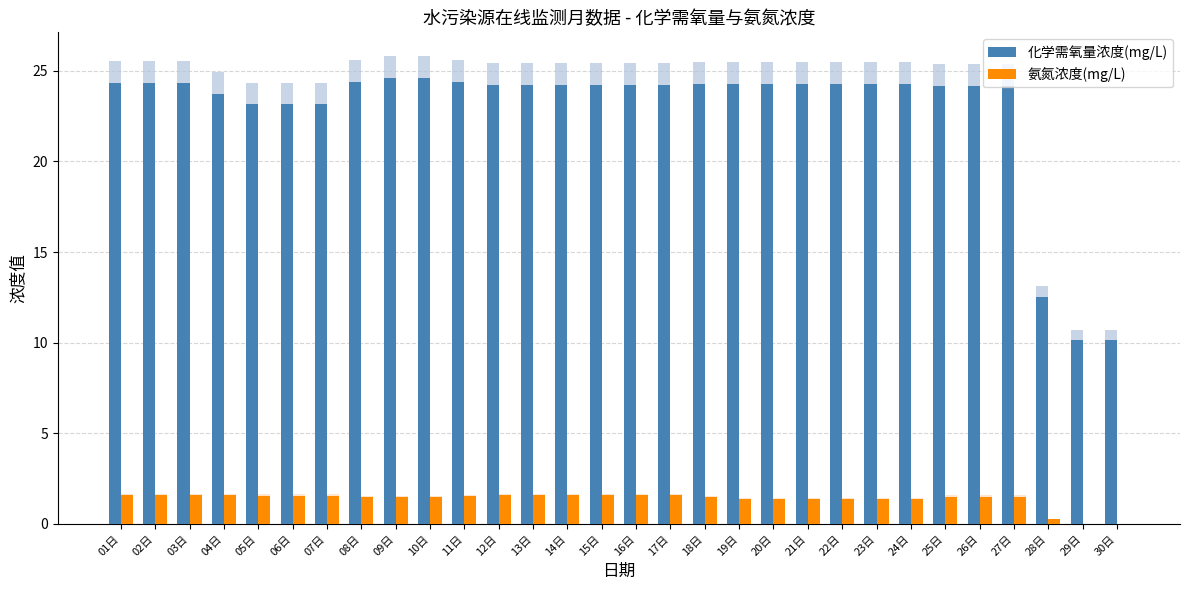

Which category has the highest value across all series?

09日